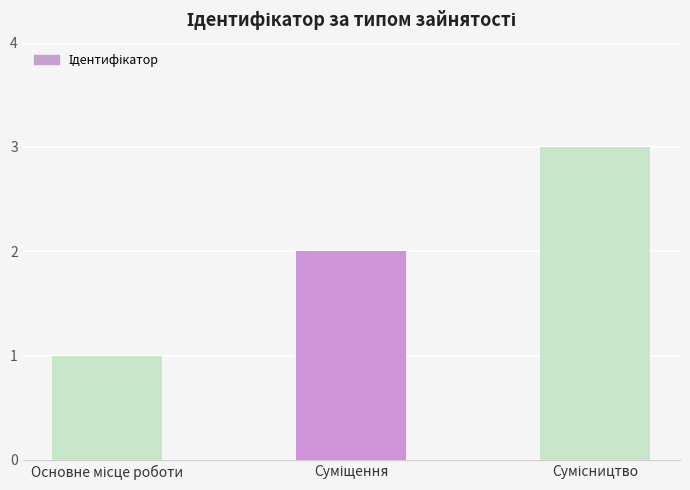

What is the greatest value displayed?

3